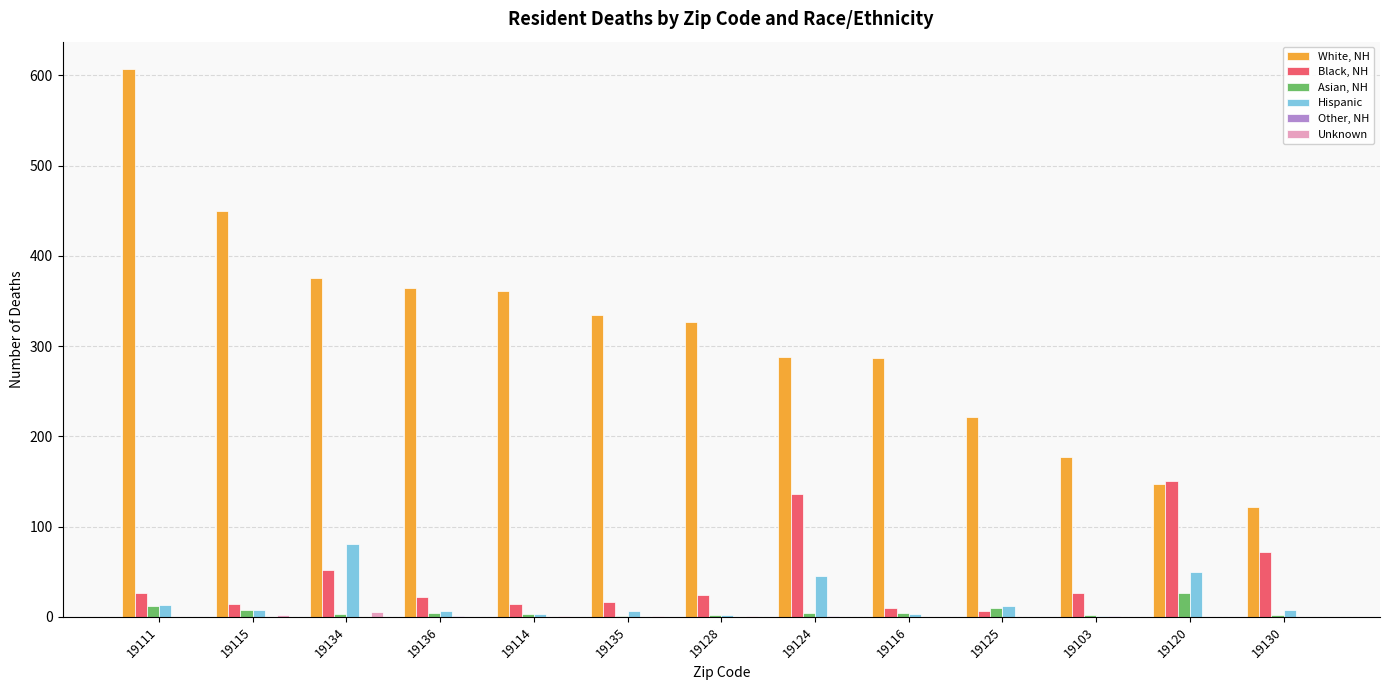

Which label corresponds to the largest value in the chart?

19111